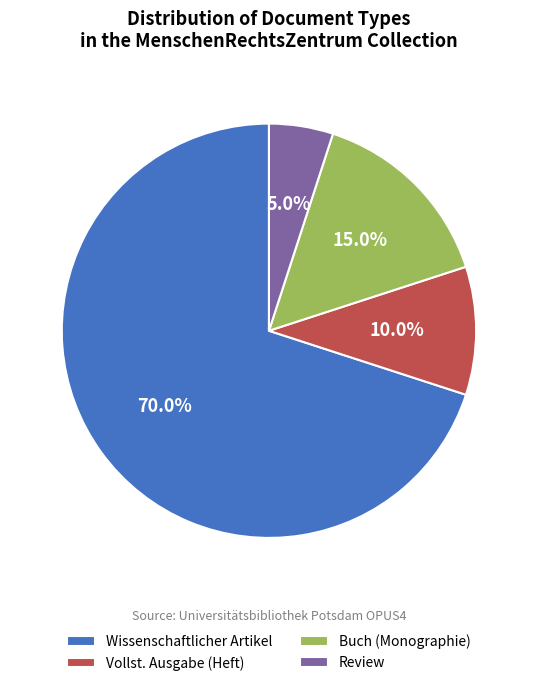

What percentage is the Review slice, to the nearest percent?

5%